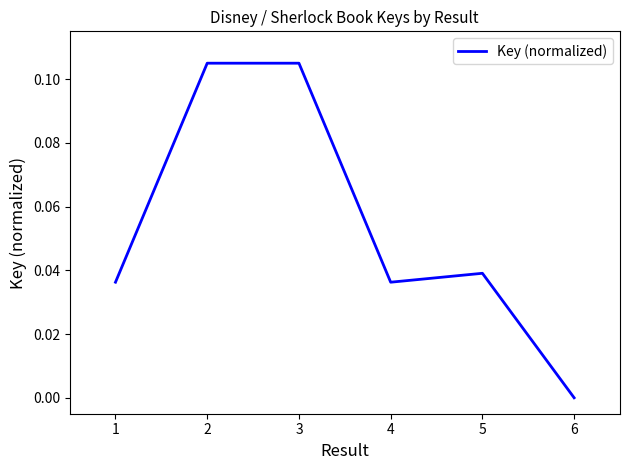

What is the sum of all values?

0.3